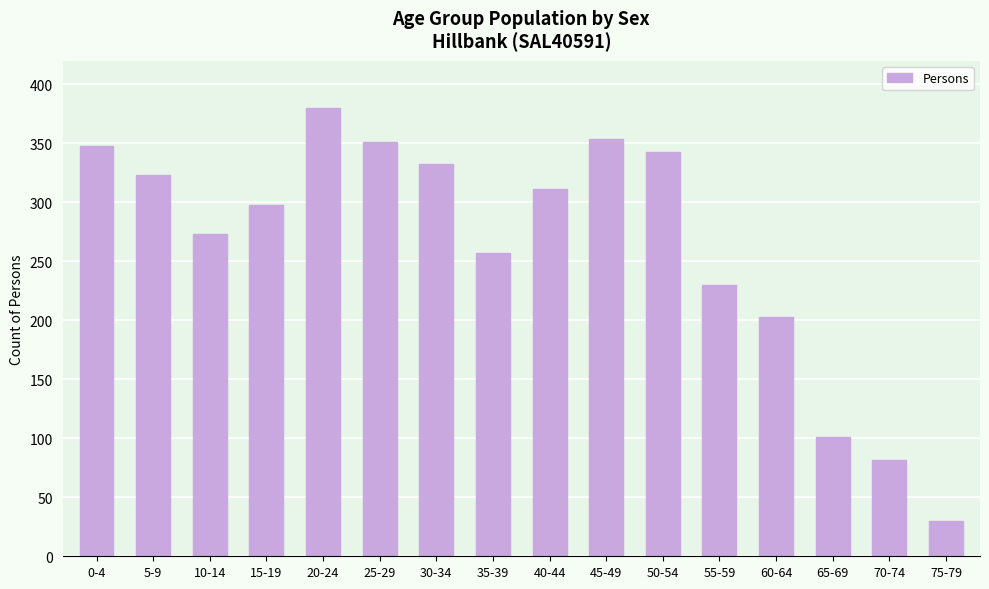

Reading right to left, list all the values displayed in this chart.

75-79=30	70-74=82	65-69=101	60-64=203	55-59=230	50-54=343	45-49=354	40-44=311	35-39=257	30-34=333	25-29=351	20-24=380	15-19=298	10-14=273	5-9=323	0-4=348